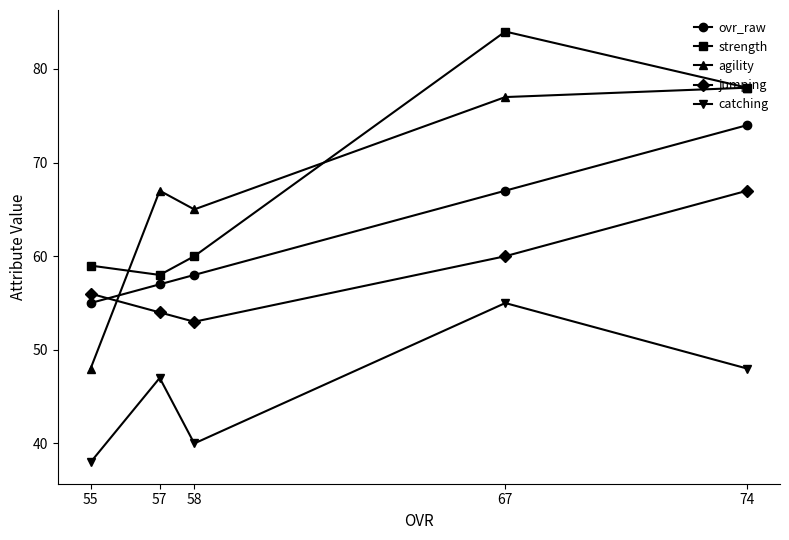

What is the maximum value for strength?

84